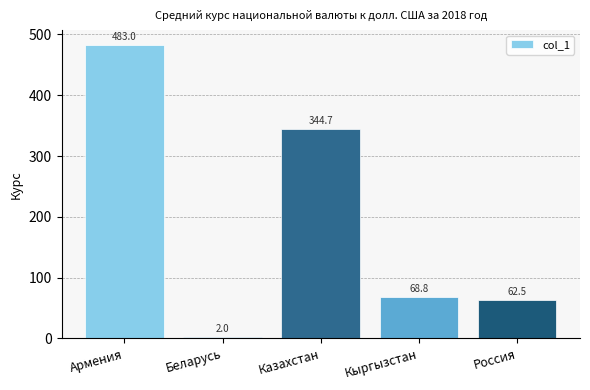

Rank the categories by value from lowest to highest.

Беларусь, Россия, Кыргызстан, Казахстан, Армения